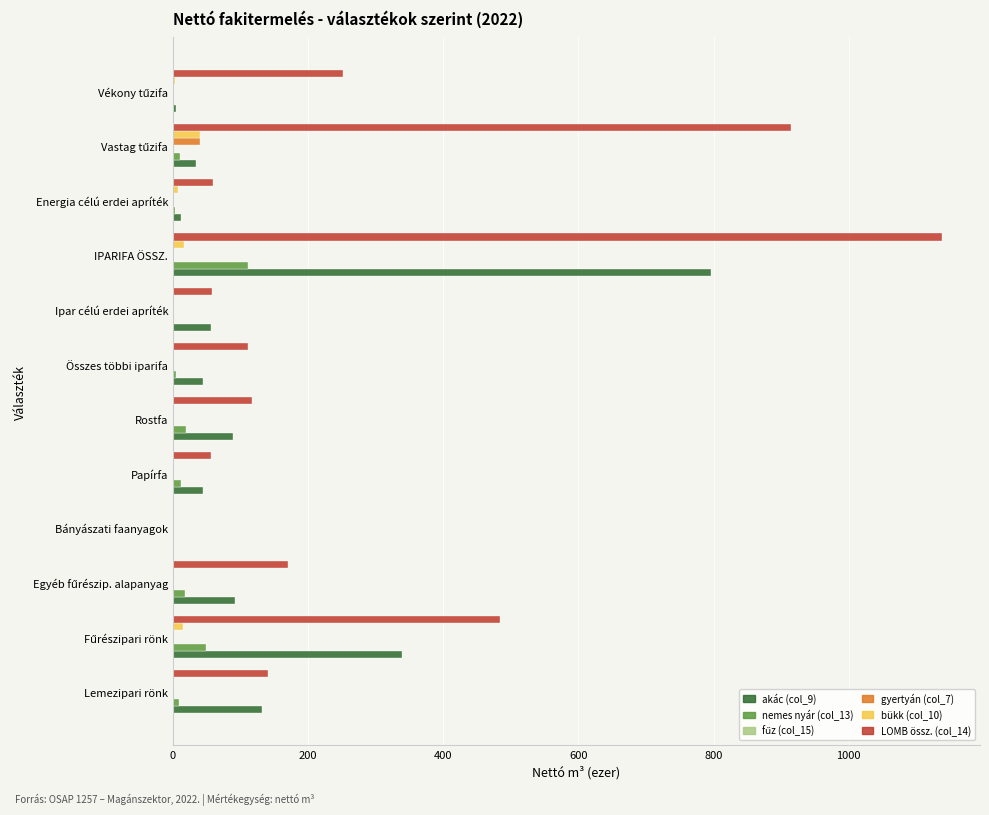

At which category does the chart reach its peak across all series?

IPARIFA ÖSSZ.